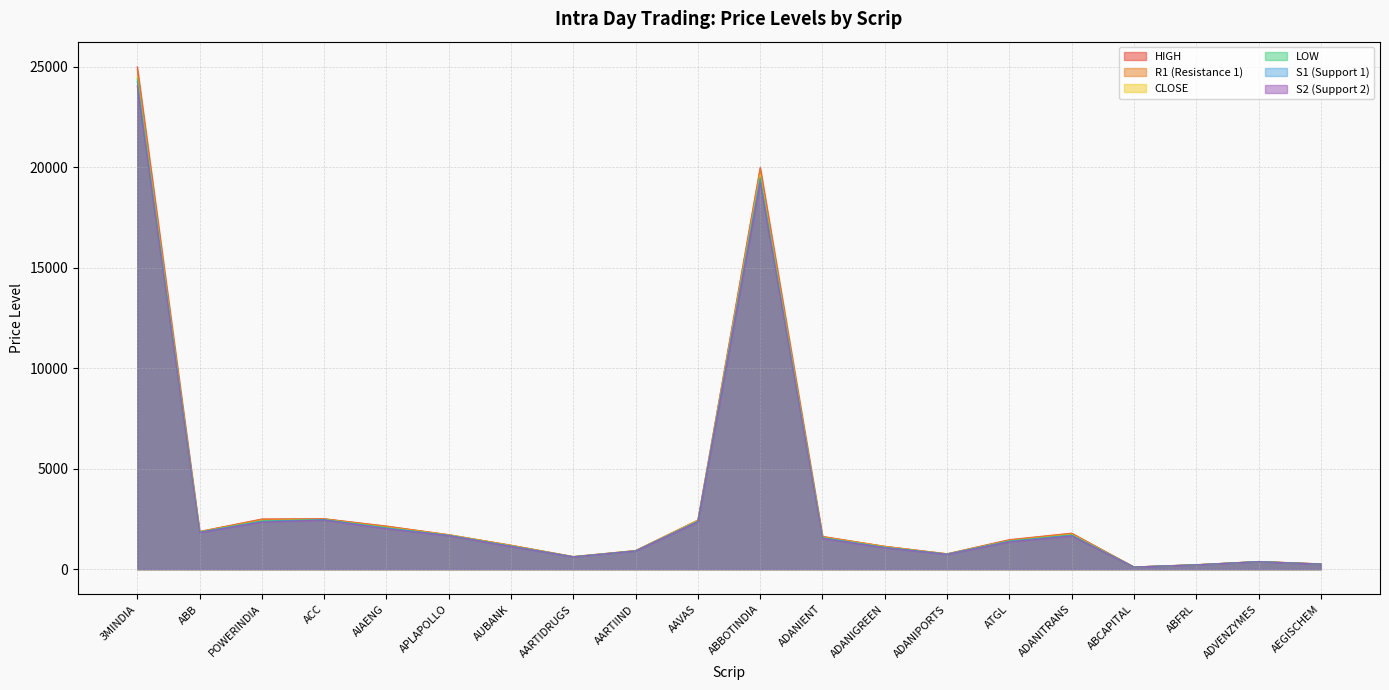

Which series has the largest range (max minus min)?

HIGH